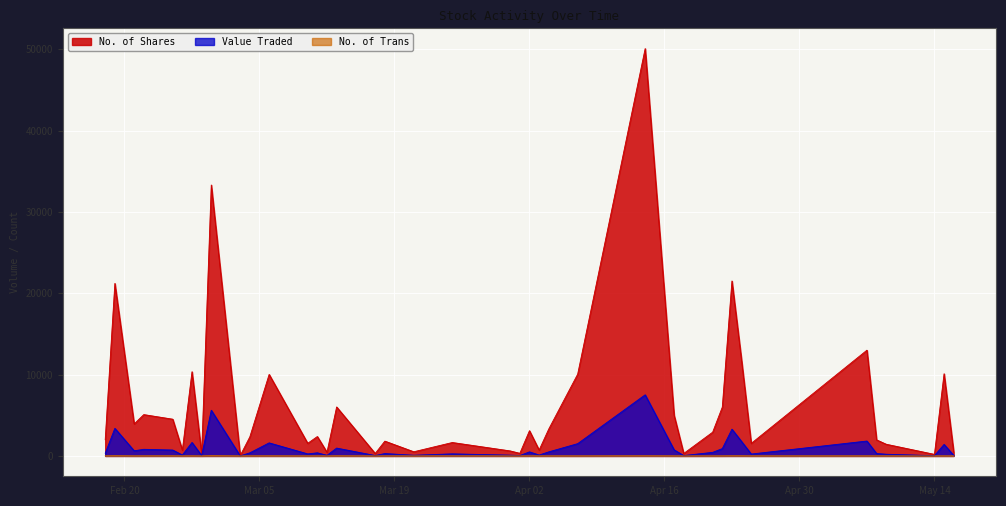

Reading left to right, transcribe all the data shown in this chart.

No. of Shares: 16/05/2024=471	15/05/2024=10100	14/05/2024=191	09/05/2024=1435	08/05/2024=1974	07/05/2024=13000	25/04/2024=1540	24/04/2024=11725	23/04/2024=21507	22/04/2024=6000	21/04/2024=2920	18/04/2024=300	17/04/2024=5000	14/04/2024=50080	07/04/2024=10050	04/04/2024=3308	03/04/2024=721	02/04/2024=3100	01/04/2024=320	31/03/2024=615	25/03/2024=1649	21/03/2024=511	18/03/2024=1820	17/03/2024=300	13/03/2024=6019	12/03/2024=450	11/03/2024=2383	10/03/2024=1550	06/03/2024=10020	04/03/2024=2350	03/03/2024=41	29/02/2024=33307	28/02/2024=250	27/02/2024=10350	26/02/2024=708	25/02/2024=4516	22/02/2024=5080	21/02/2024=3931	19/02/2024=21208	18/02/2024=2000
Value Traded: 16/05/2024=67	15/05/2024=1415	14/05/2024=29	09/05/2024=207	08/05/2024=294	07/05/2024=1830	25/04/2024=231	24/04/2024=1769	23/04/2024=3288	22/04/2024=900	21/04/2024=438	18/04/2024=45	17/04/2024=750	14/04/2024=7513	07/04/2024=1508	04/04/2024=497	03/04/2024=109	02/04/2024=496	01/04/2024=48	31/03/2024=93	25/03/2024=254	21/03/2024=81	18/03/2024=291	17/03/2024=48	13/03/2024=963	12/03/2024=73	11/03/2024=382	10/03/2024=249	06/03/2024=1603	04/03/2024=379	03/03/2024=7	29/02/2024=5616	28/02/2024=43	27/02/2024=1656	26/02/2024=113	25/02/2024=723	22/02/2024=813	21/02/2024=629	19/02/2024=3393	18/02/2024=330
No. of Trans: 16/05/2024=3	15/05/2024=3	14/05/2024=1	09/05/2024=4	08/05/2024=5	07/05/2024=5	25/04/2024=5	24/04/2024=13	23/04/2024=14	22/04/2024=5	21/04/2024=3	18/04/2024=1	17/04/2024=5	14/04/2024=13	07/04/2024=3	04/04/2024=5	03/04/2024=4	02/04/2024=5	01/04/2024=3	31/03/2024=3	25/03/2024=5	21/03/2024=4	18/03/2024=2	17/03/2024=1	13/03/2024=11	12/03/2024=2	11/03/2024=4	10/03/2024=2	06/03/2024=9	04/03/2024=6	03/03/2024=1	29/02/2024=27	28/02/2024=1	27/02/2024=8	26/02/2024=4	25/02/2024=11	22/02/2024=7	21/02/2024=4	19/02/2024=21	18/02/2024=5